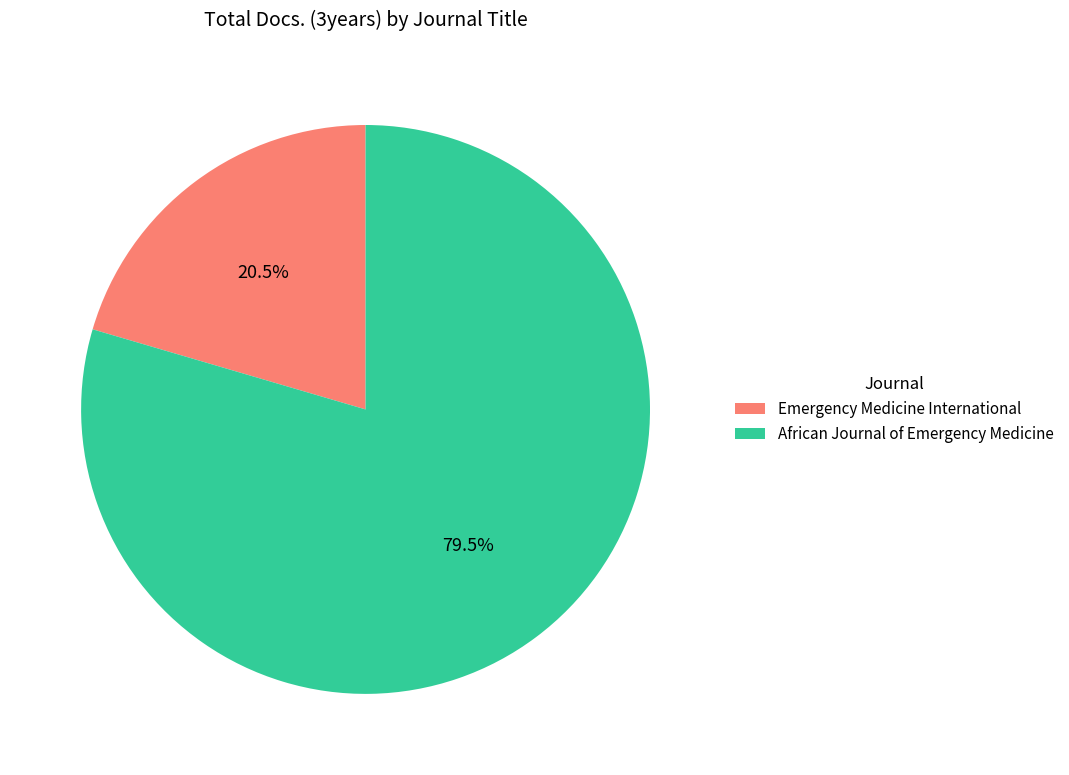

To the nearest percent, what is the average slice percentage?

50%